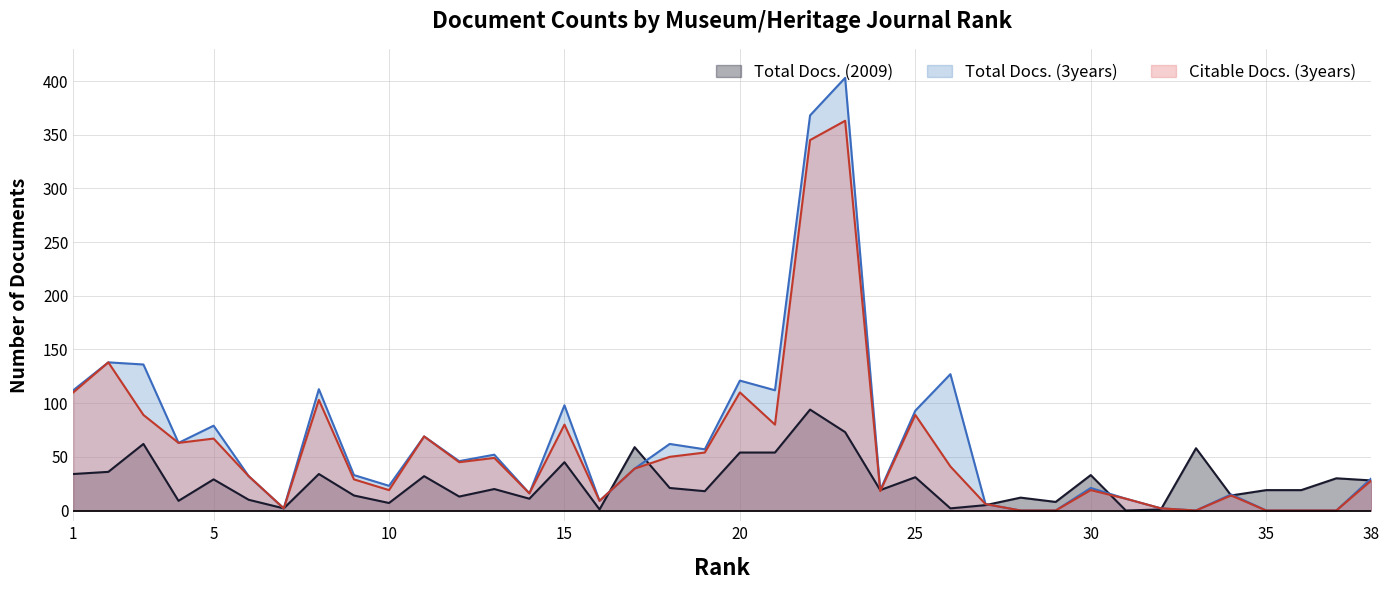

What is the approximate value of Total Docs. (3years) at 11, to the nearest 10?

70